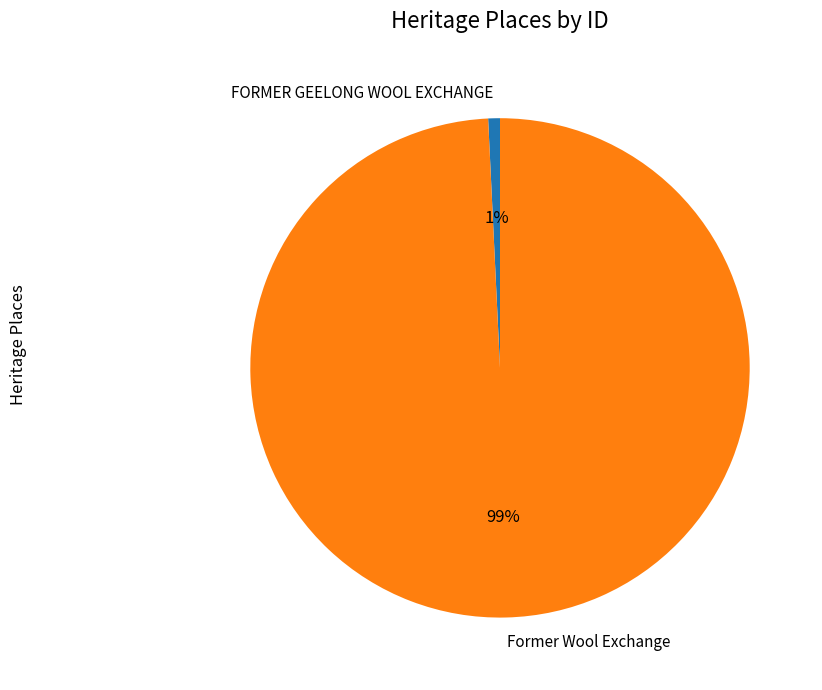

Rank the categories by value from lowest to highest.

FORMER GEELONG WOOL EXCHANGE, Former Wool Exchange